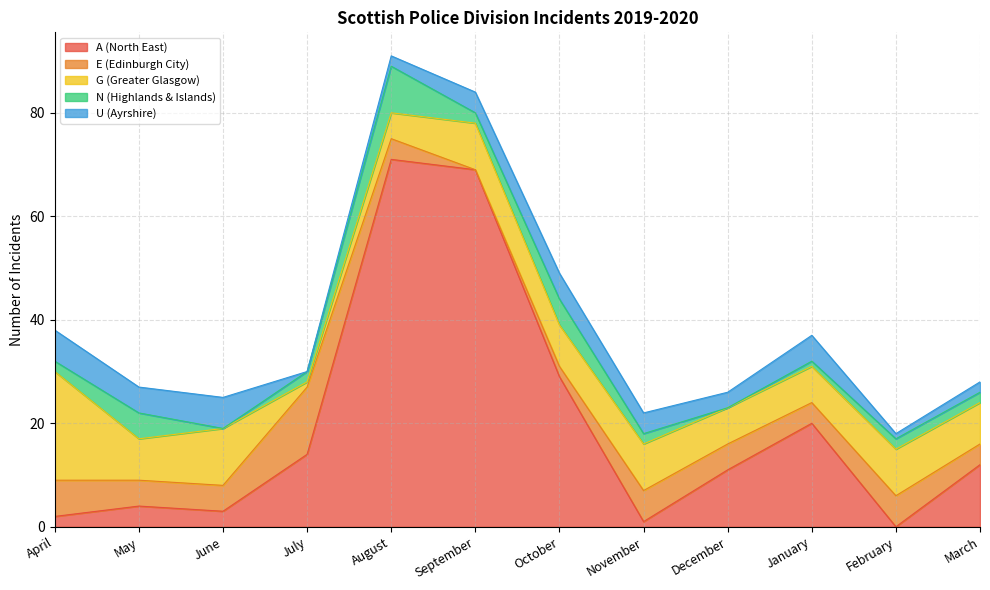

How many data points in N (Highlands & Islands) are above 2?

3